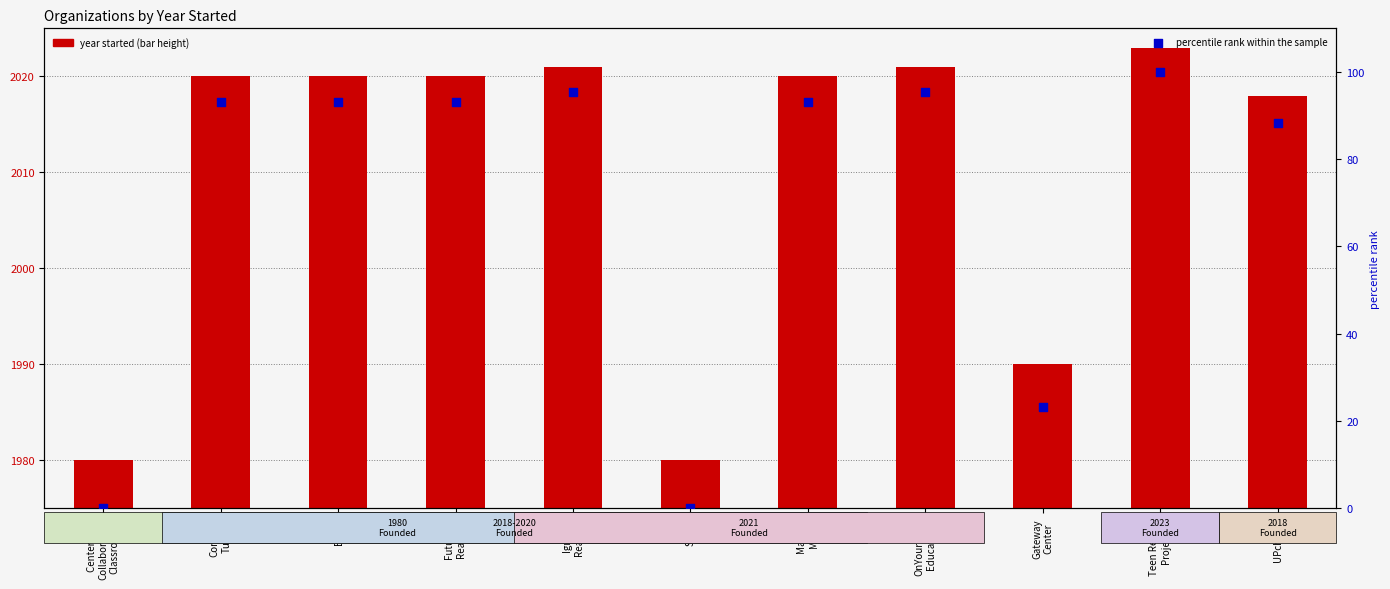

Which series reaches the minimum Y coordinate?

percentile rank within the sample